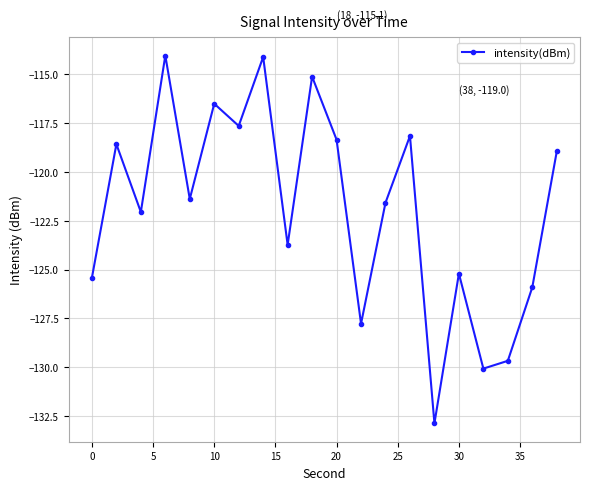

How many lines are shown in the chart?

1